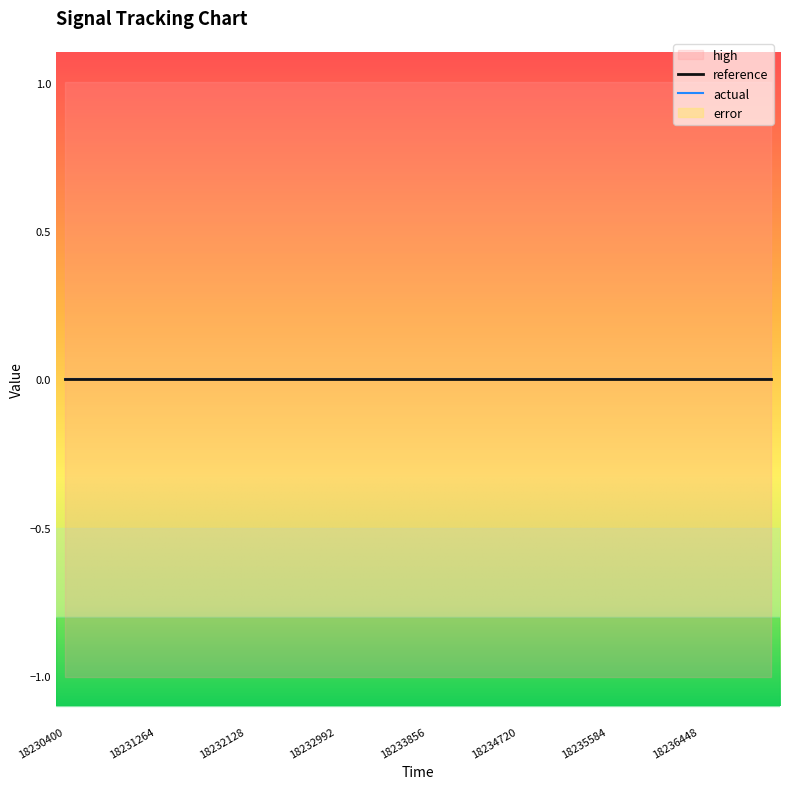

Which series has the largest range (max minus min)?

reference